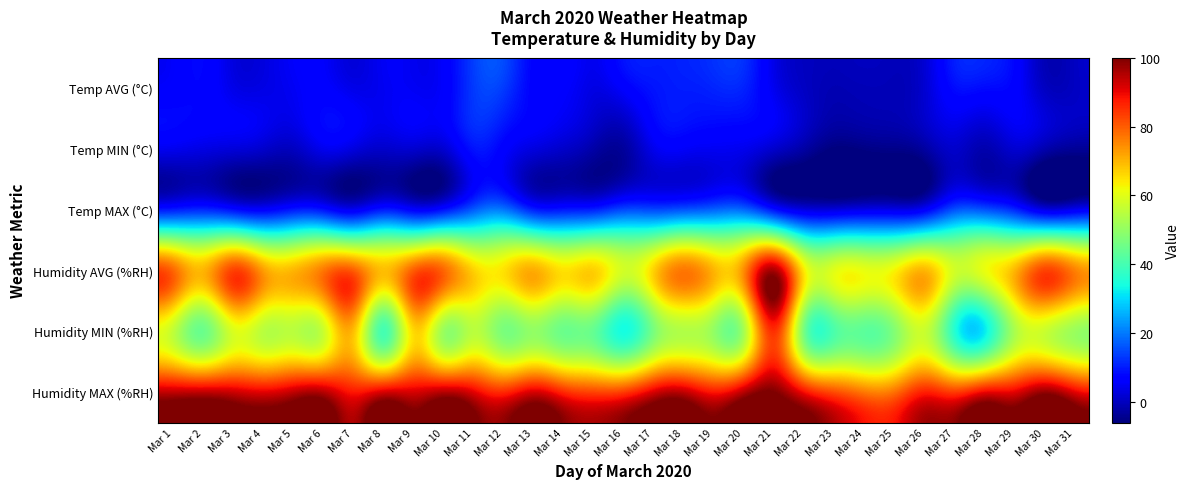

Which has a higher value, Mar 5 or Mar 2?

Mar 2